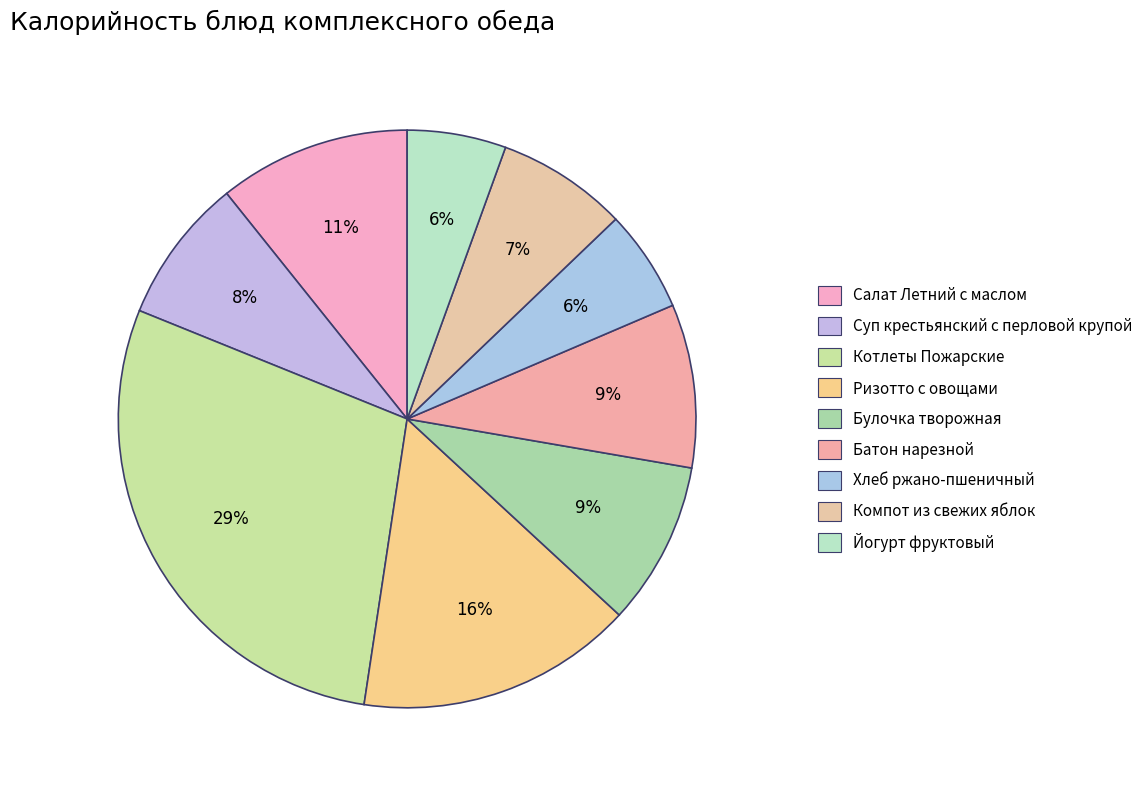

To the nearest percent, what is the combined percentage of Хлеб ржано-пшеничный and Суп крестьянский с перловой крупой?

14%